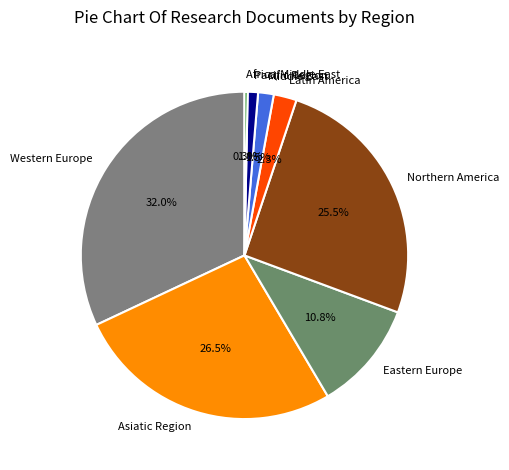

Between Latin America and Western Europe, which is larger?

Western Europe